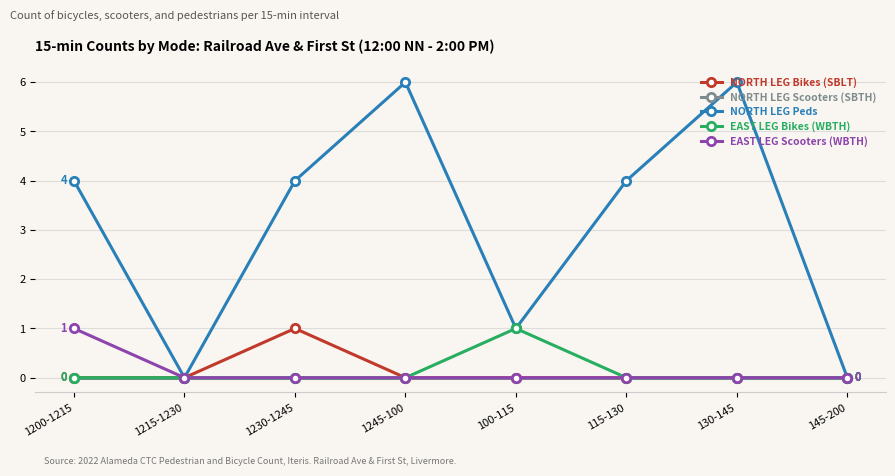

True or false: EAST LEG Bikes (WBTH) has a value of 0 at 1230-1245.

True